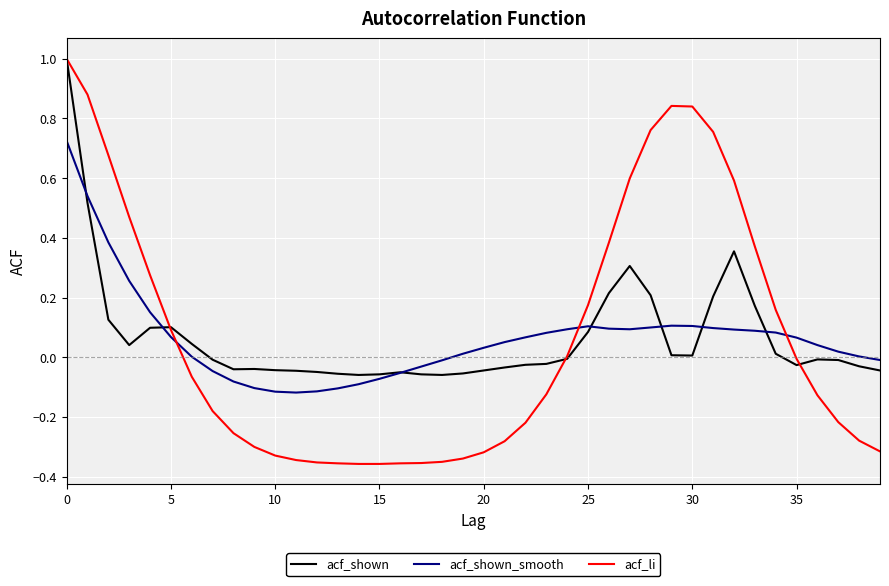

What is the difference between the maximum and second lowest values in the acf_li series?

1.4